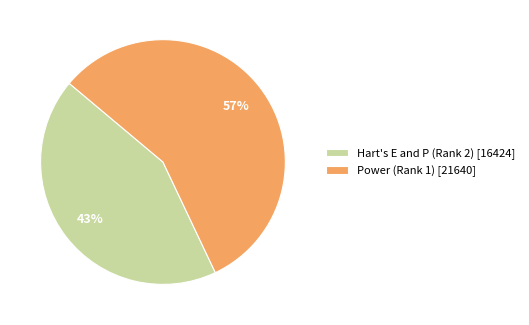

What is the ratio of the value at Hart's E and P (Rank 2) to the value at Power (Rank 1)?

0.8